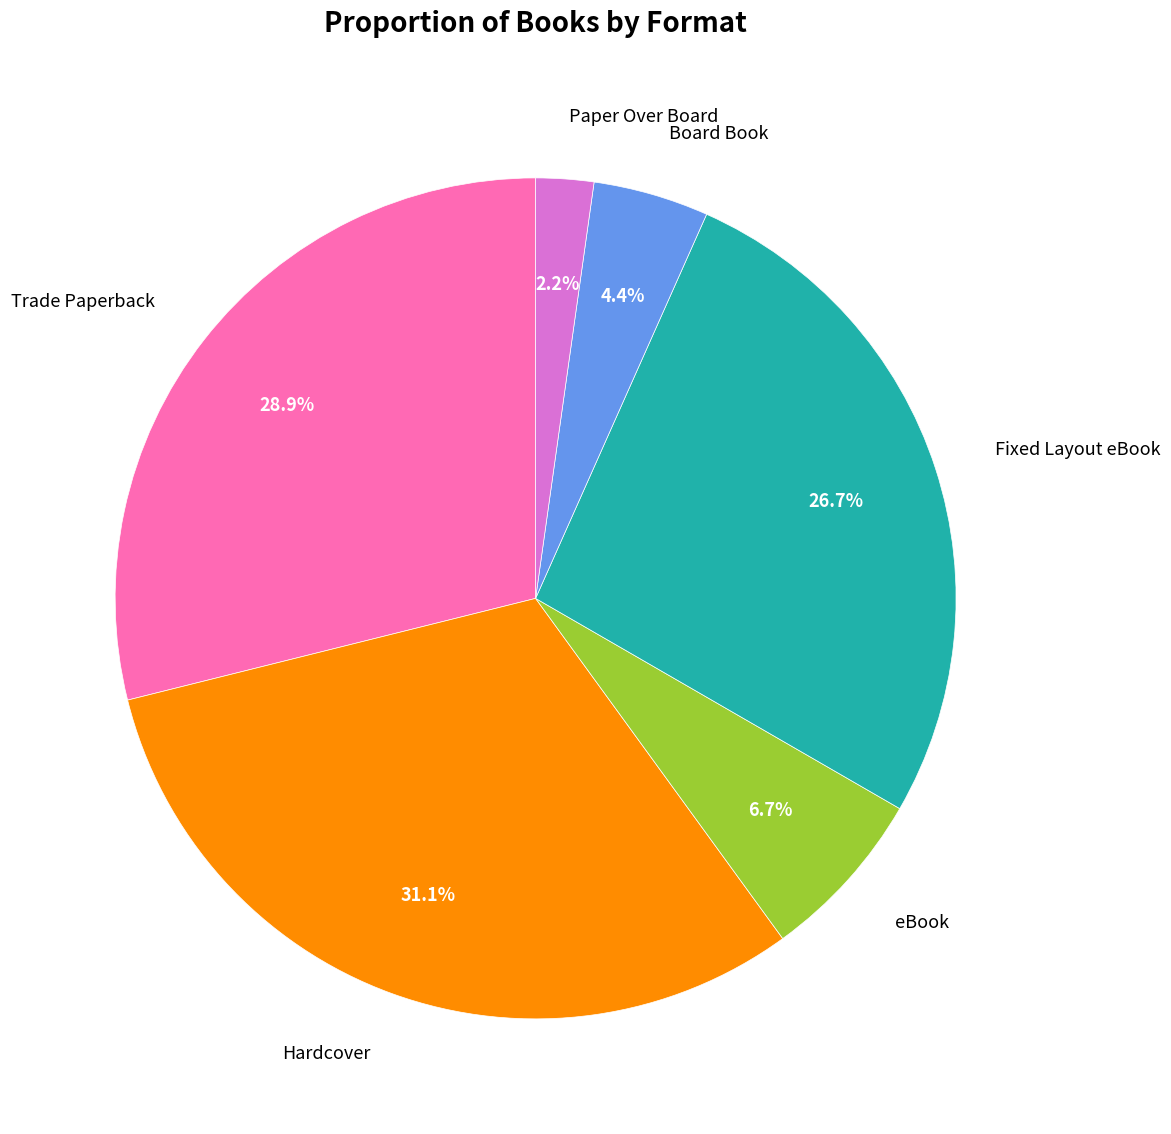

The eBook slice represents 7% of the pie. True or false?

True